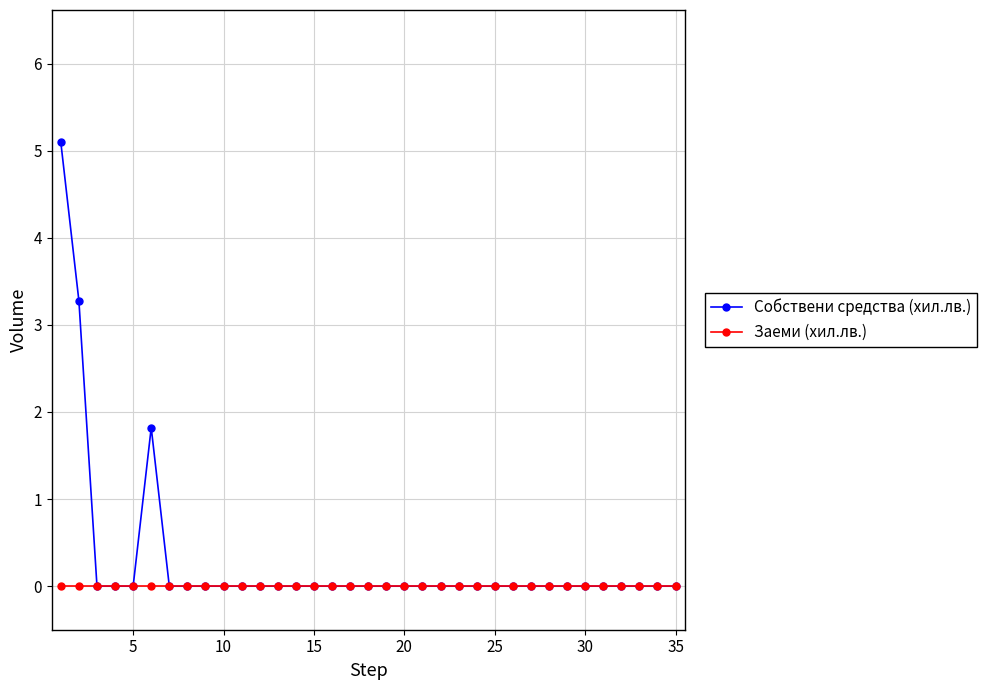

List the series in order of their overall mean, lowest first.

Заеми (хил.лв.), Собствени средства (хил.лв.)